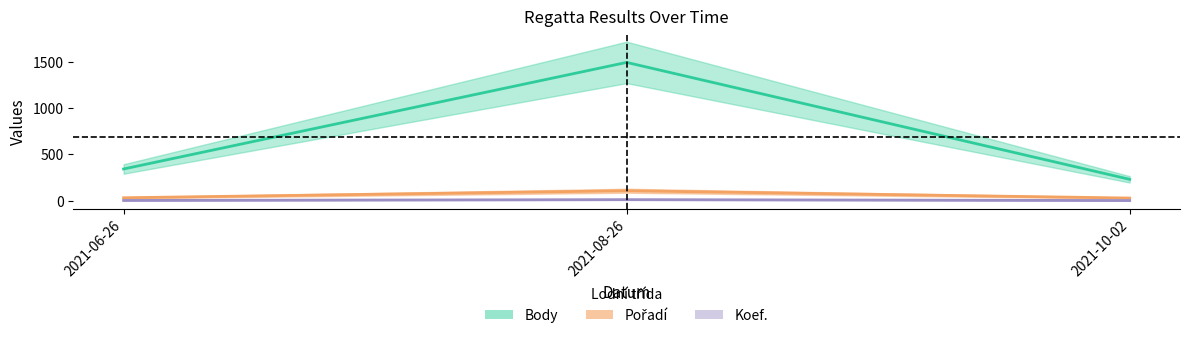

How many lines are shown in the chart?

3